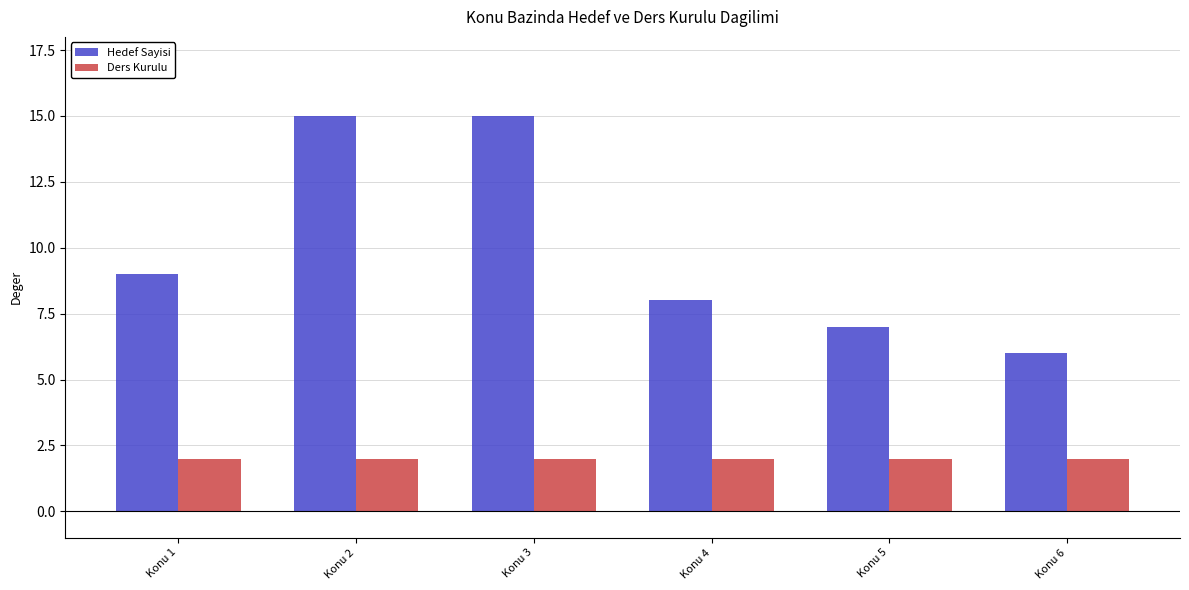

How many bars are there in each group?

2